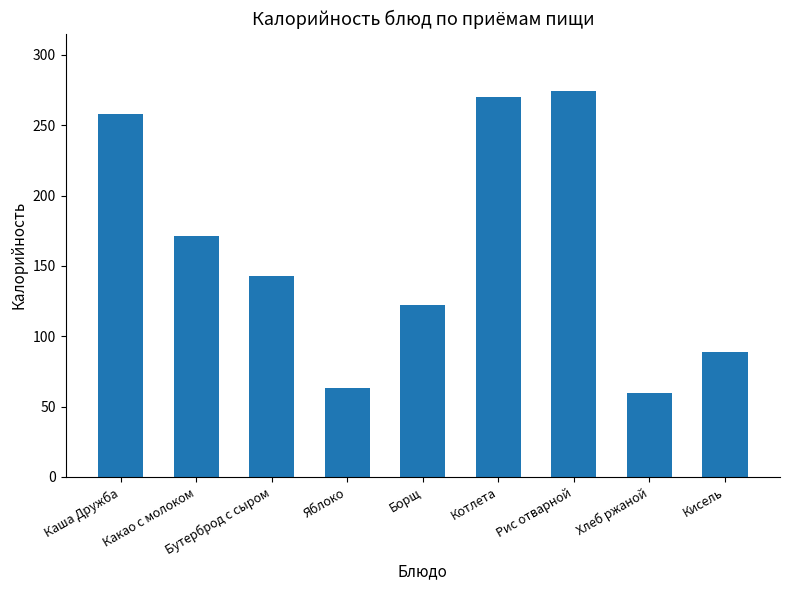

Count the number of categories in the chart.

9